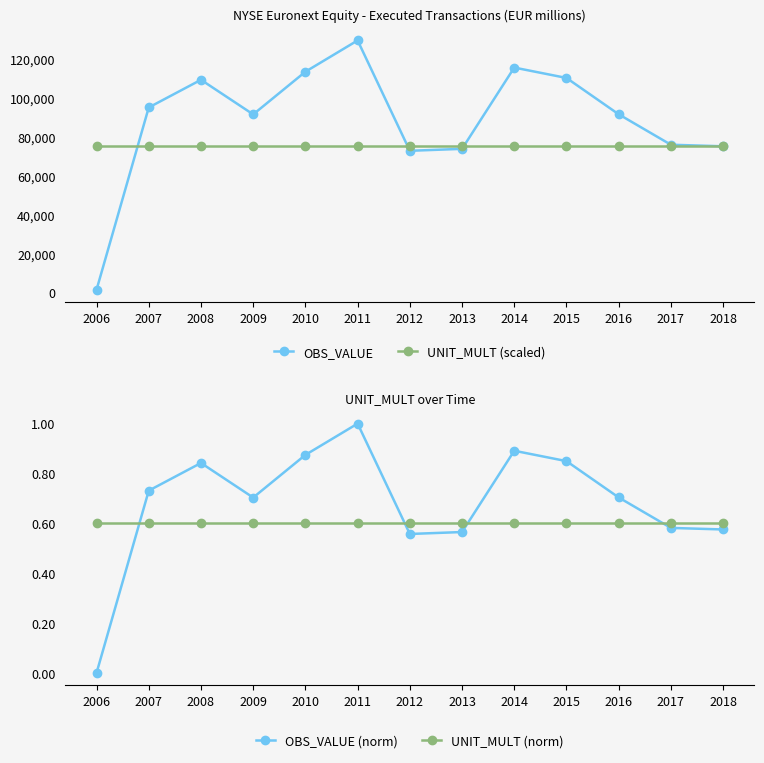

Reading left to right, extract all data points from this chart.

OBS_VALUE: 1548.0	95053.0	109244.0	91495.4	113389.4	129445.5	72822.5	73818.6	115518.3	110195.0	91552.0	75933.2	75132.4
UNIT_MULT (scaled): 75528.9	75528.9	75528.9	75528.9	75528.9	75528.9	75528.9	75528.9	75528.9	75528.9	75528.9	75528.9	75528.9
OBS_VALUE (norm): 0.0	0.7	0.8	0.7	0.9	1.0	0.6	0.6	0.9	0.8	0.7	0.6	0.6
UNIT_MULT (norm): 0.6	0.6	0.6	0.6	0.6	0.6	0.6	0.6	0.6	0.6	0.6	0.6	0.6